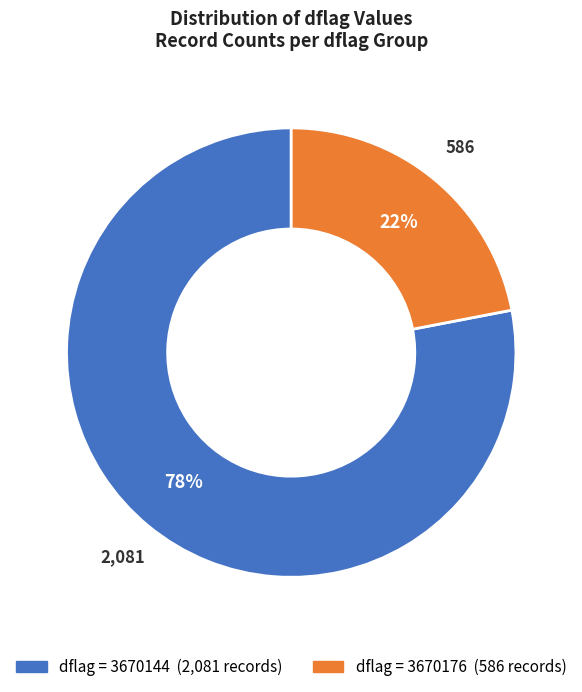

To the nearest percent, what is the average slice percentage?

50%